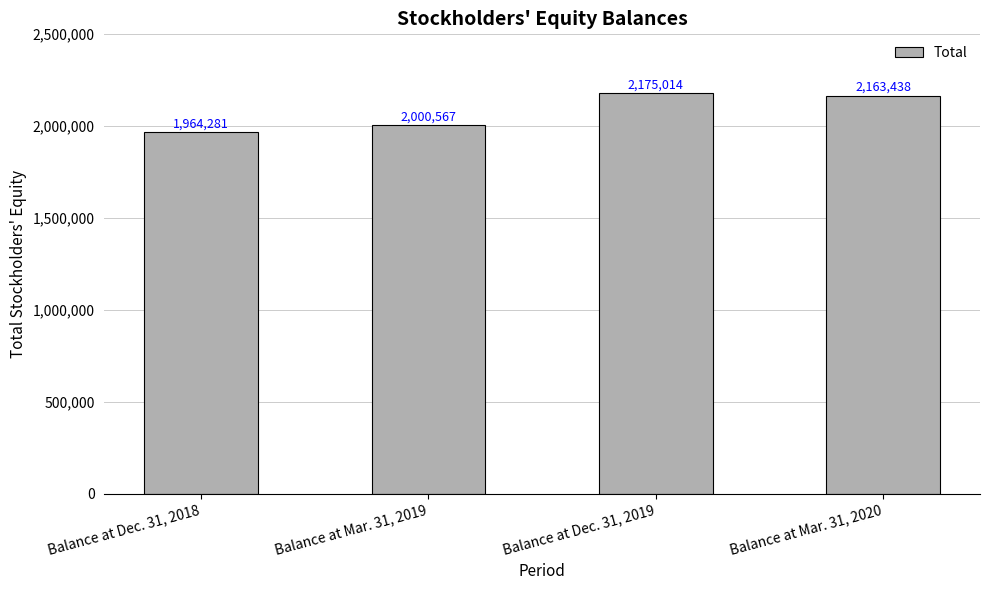

What position from the left is Balance at Dec. 31, 2018?

1